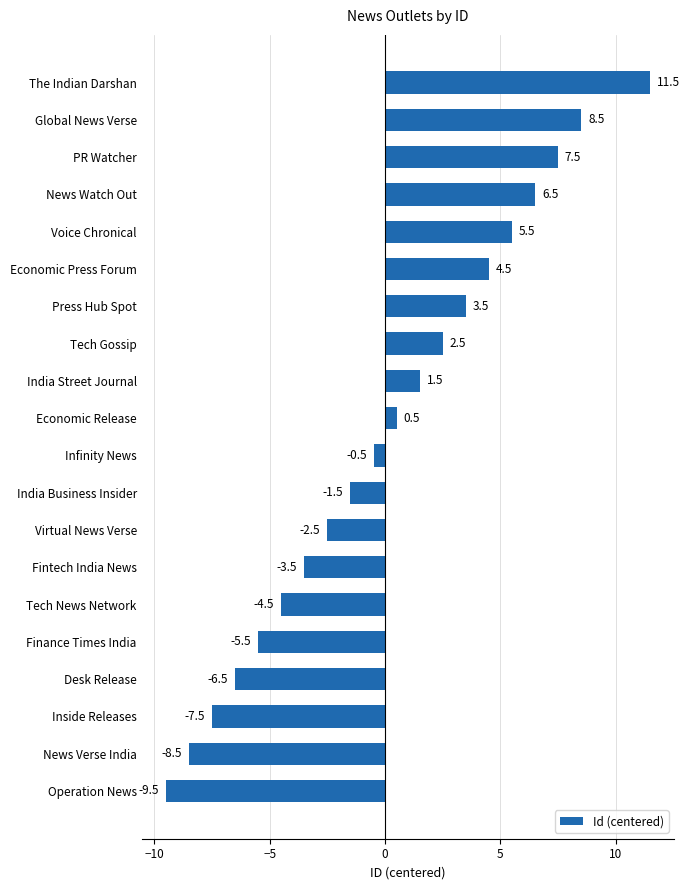

Where is the data nearest to the value 1?

Economic Release